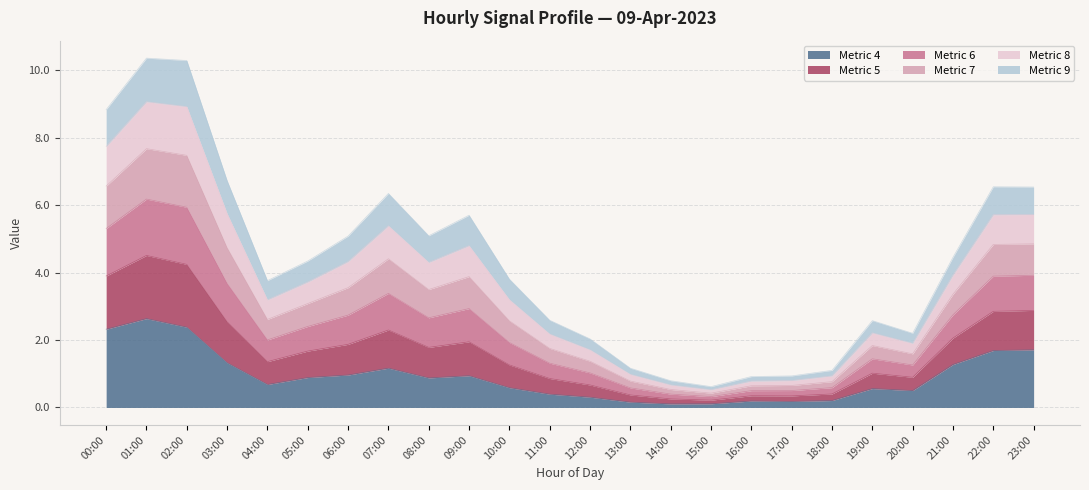

At which label does Metric 4 reach its peak?

01:00